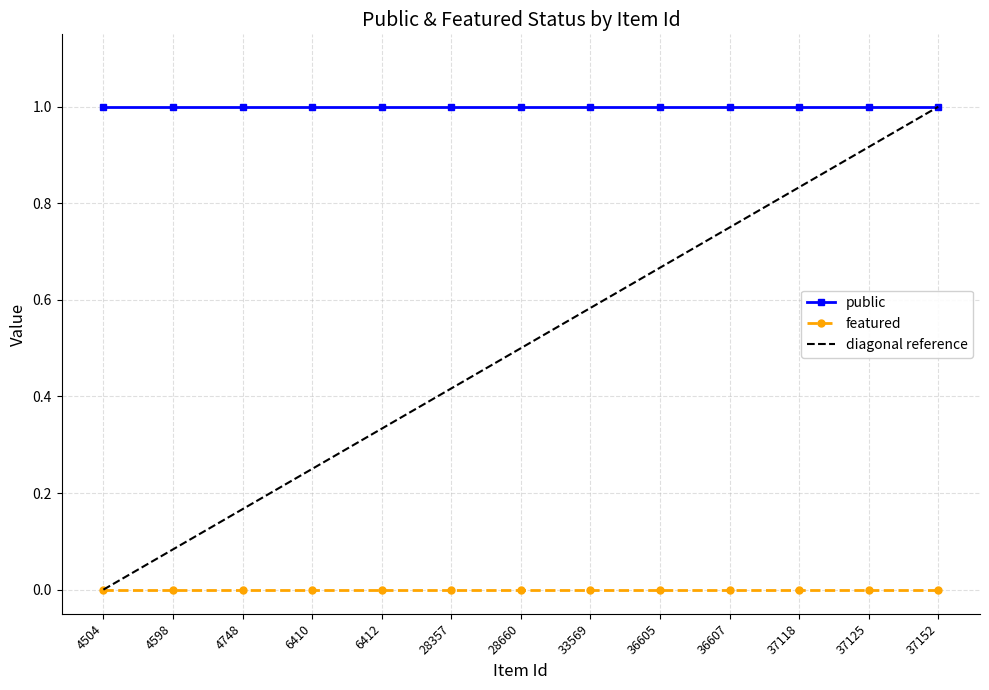

True or false: featured and public intersect in this chart.

False